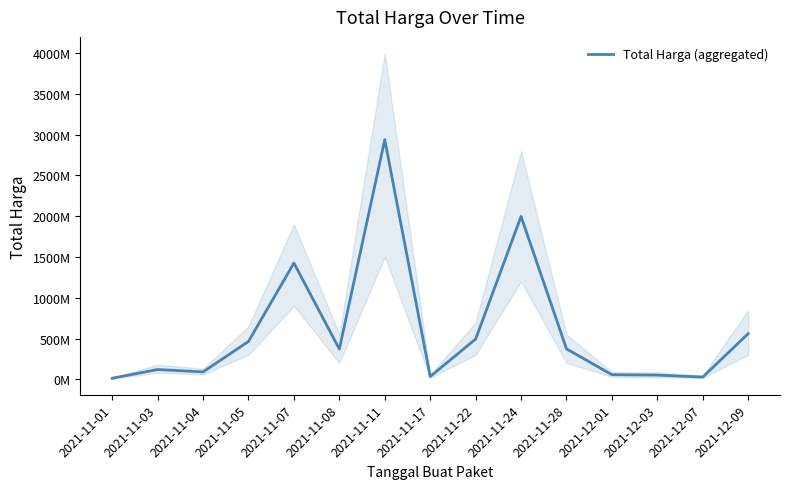

What position from the right is 2021-11-08?

10